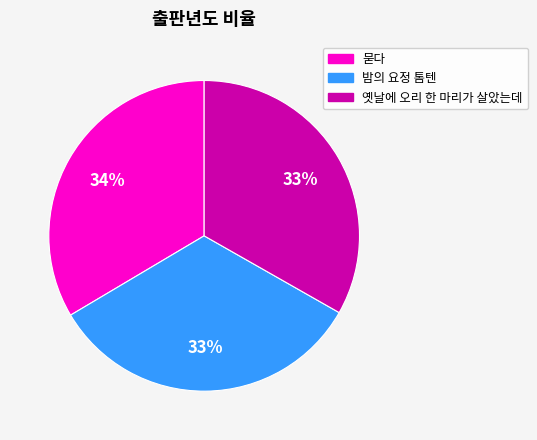

Approximately how many times larger is the value at 밤의 요정 톰텐 compared to 묻다?

1.0